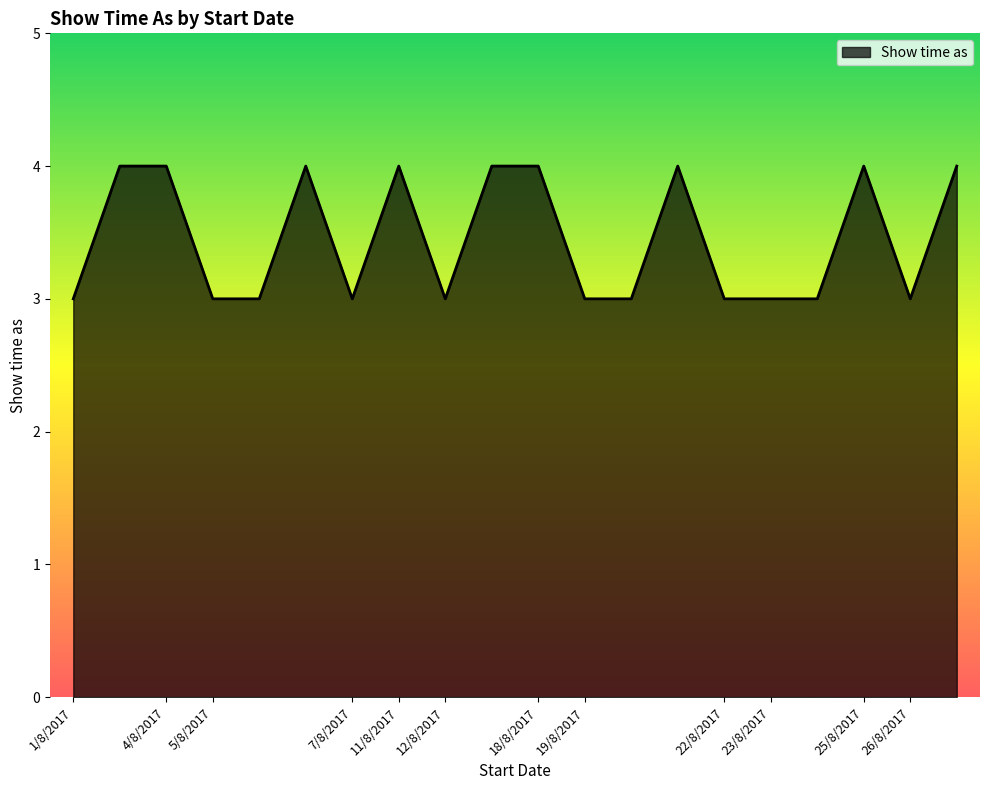

What is the smallest value displayed?

3